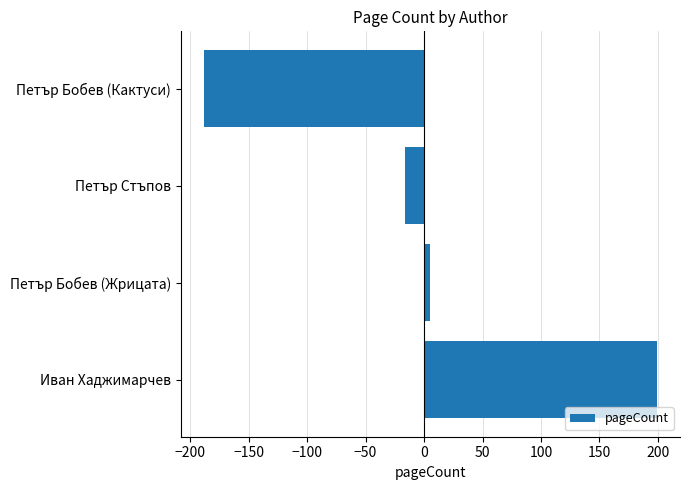

Which category has the lowest value across all series?

Петър Бобев (Кактуси)